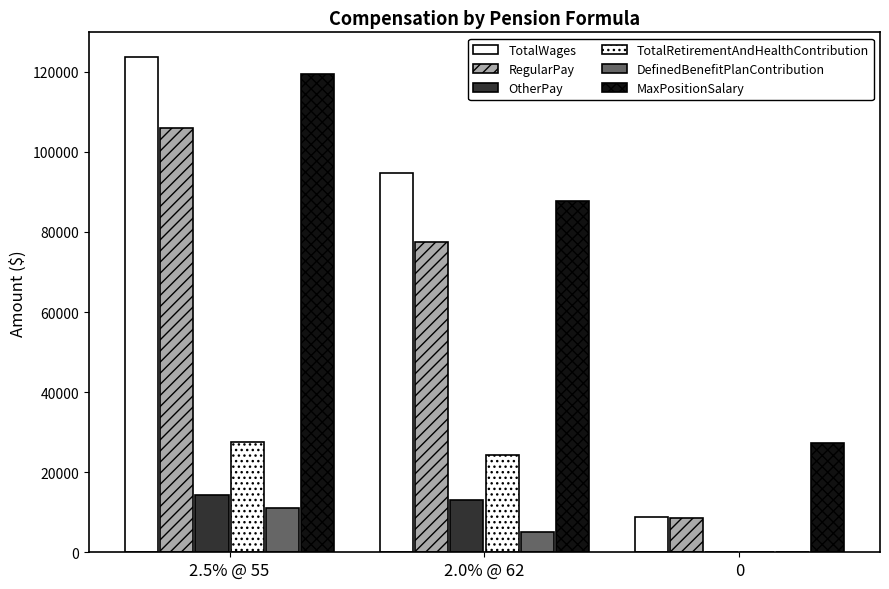

Reading left to right, extract all data points from this chart.

TotalWages: 2.5% @ 55=123673.8	2.0% @ 62=94628.8	0=8692.5
RegularPay: 2.5% @ 55=106010.6	2.0% @ 62=77378.2	0=8546.1
OtherPay: 2.5% @ 55=14390.7	2.0% @ 62=12975.8	0=105.3
TotalRetirementAndHealthContribution: 2.5% @ 55=27609.6	2.0% @ 62=24178.5	0=76.8
DefinedBenefitPlanContribution: 2.5% @ 55=10989.9	2.0% @ 62=5063.8	0=0.0
MaxPositionSalary: 2.5% @ 55=119391.4	2.0% @ 62=87816.0	0=27353.9